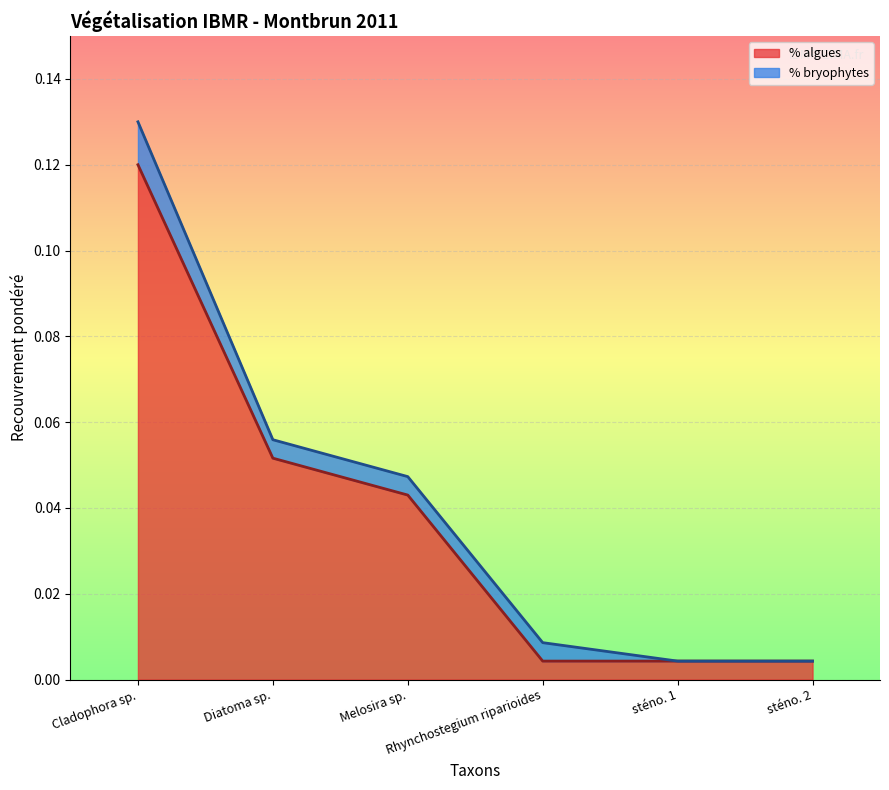

Does the chart display data point markers on the line(s)?

No